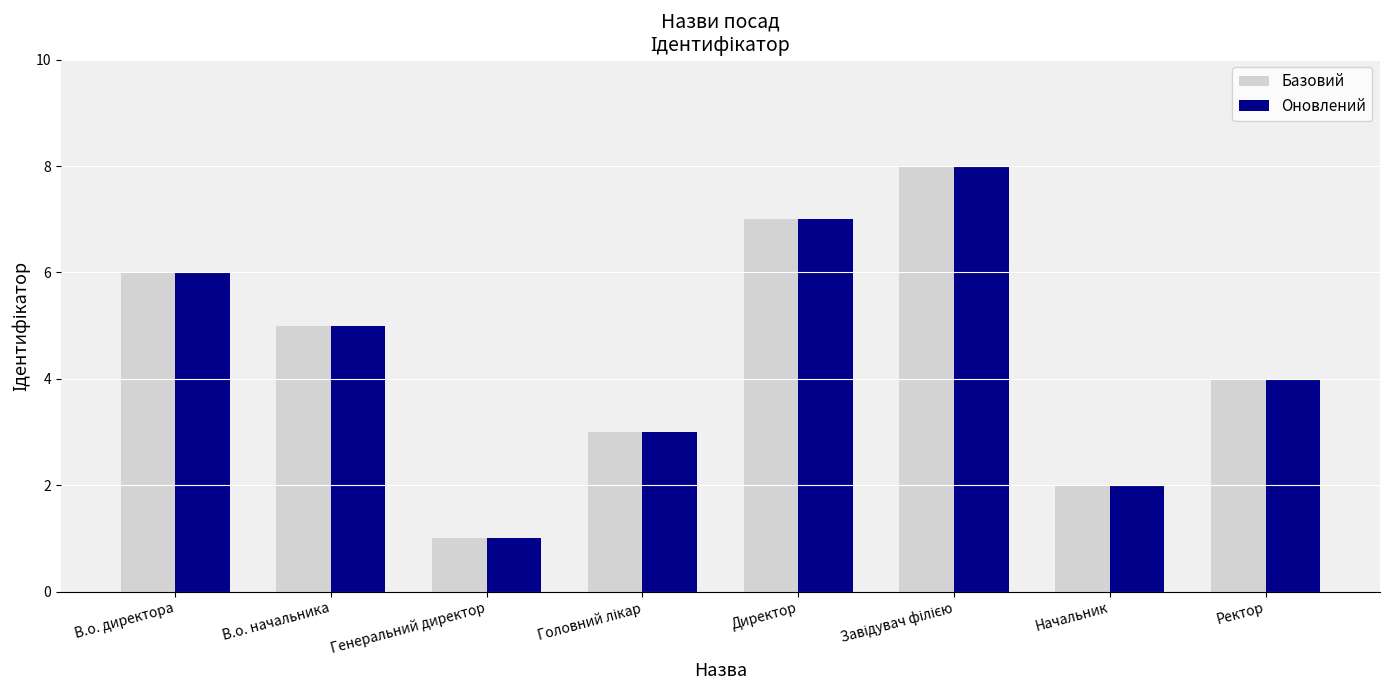

The value of Оновлений at Директор is 3. True or false?

False